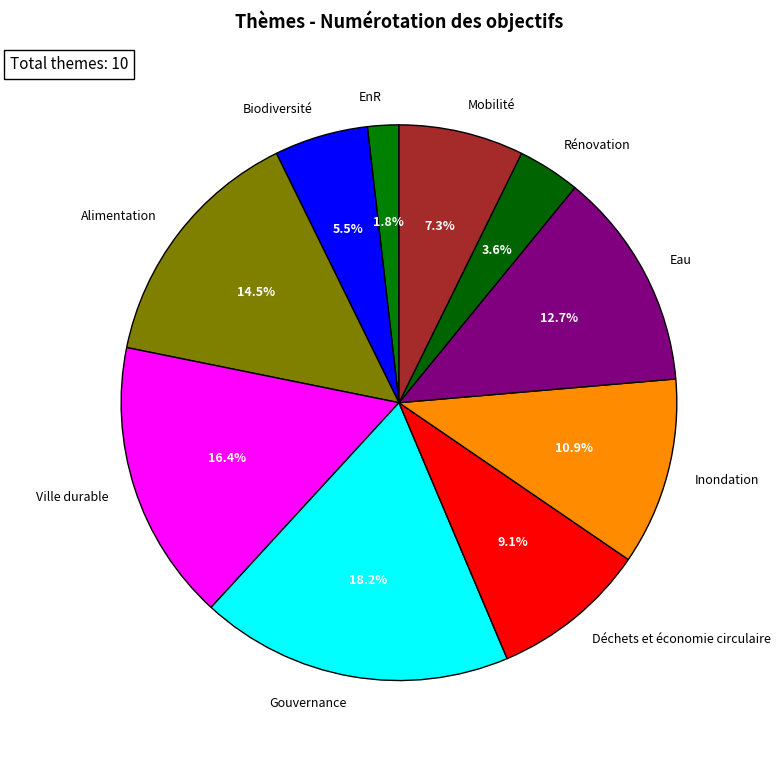

Does EnR account for over 50% of the chart?

No